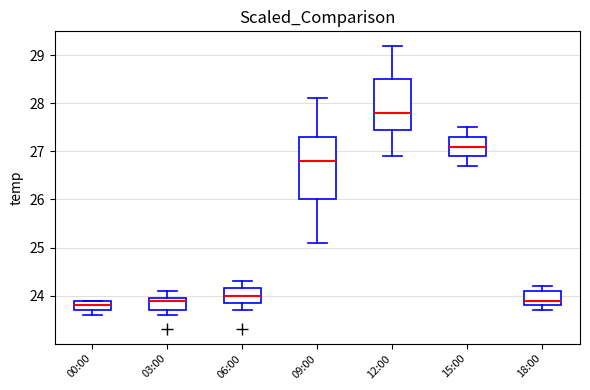

Reading left to right, transcribe this box plot: for each box, give where its median line is, the range the box spans, and where its two whiskers end, as read against the y-axis. The values are not printed on the chart, so give them approximately, as read against the axis.

00:00: median 23.8, box 23.7 to 23.9, whiskers 23.6 to 23.9
03:00: median 23.9, box 23.7 to 24.0, whiskers 23.6 to 24.1
06:00: median 24.0, box 23.9 to 24.2, whiskers 23.7 to 24.3
09:00: median 26.8, box 26.0 to 27.3, whiskers 25.1 to 28.1
12:00: median 27.8, box 27.5 to 28.5, whiskers 26.9 to 29.2
15:00: median 27.1, box 26.9 to 27.3, whiskers 26.7 to 27.5
18:00: median 23.9, box 23.8 to 24.1, whiskers 23.7 to 24.2